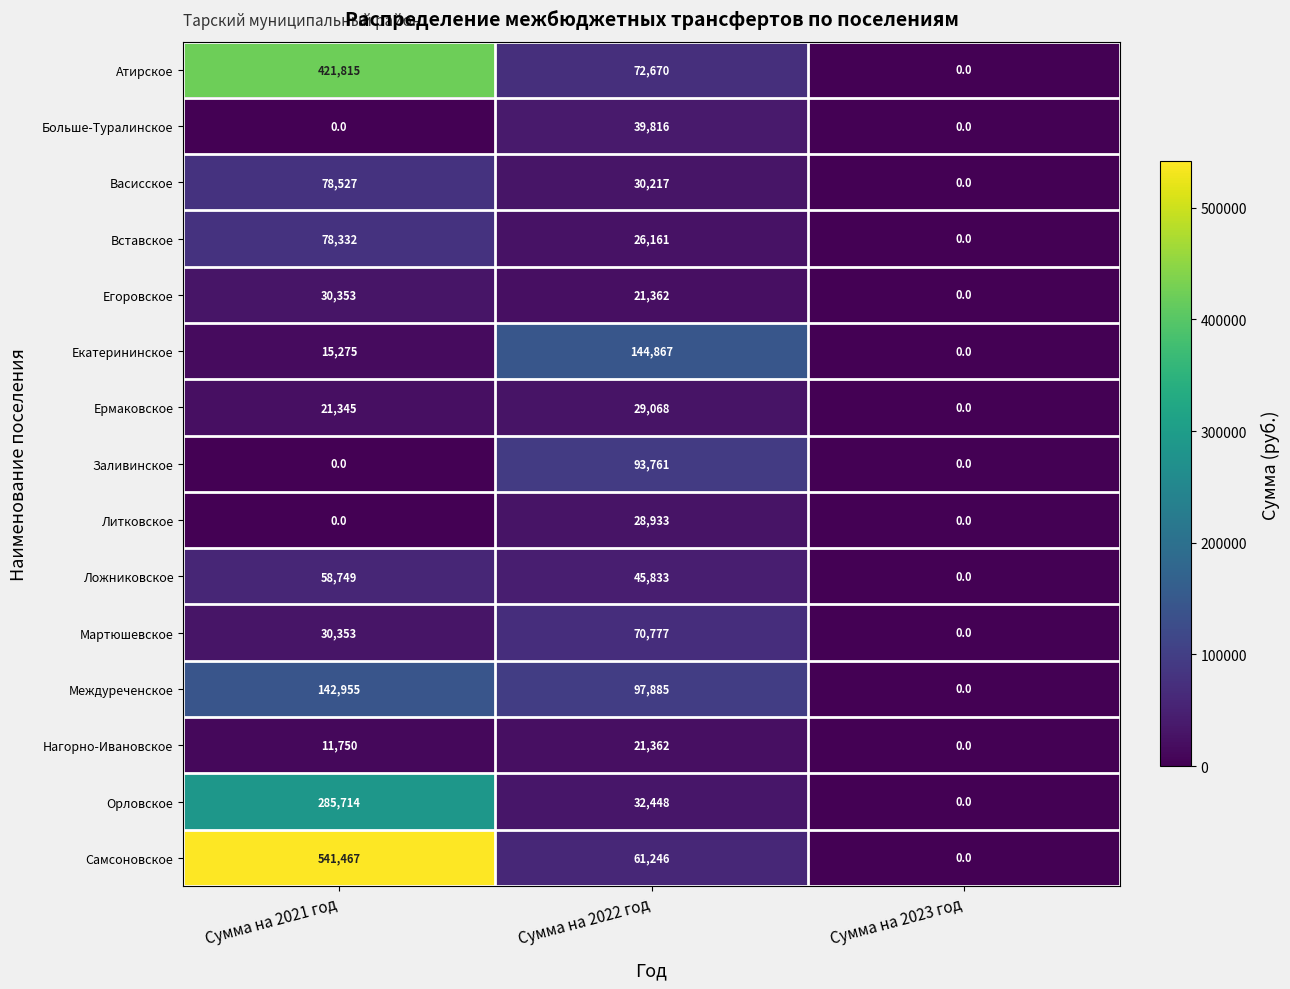

List the series in order of their peak value, highest first.

Самсоновское, Атирское, Орловское, Екатерининское, Междуреченское, Заливинское, Васисское, Вставское, Мартюшевское, Ложниковское, Больше-Туралинское, Егоровское, Ермаковское, Литковское, Нагорно-Ивановское